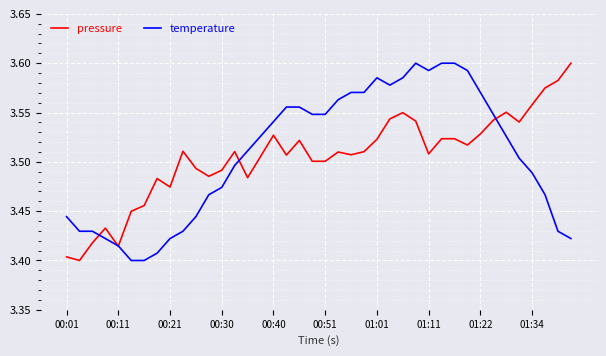

True or false: pressure has more than 1 interior local peaks.

True